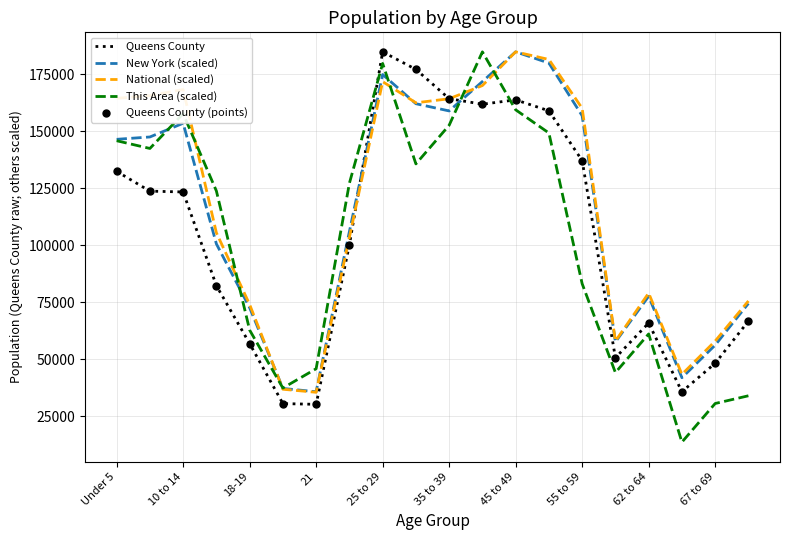

Which series has the largest total across all categories?

National (scaled)